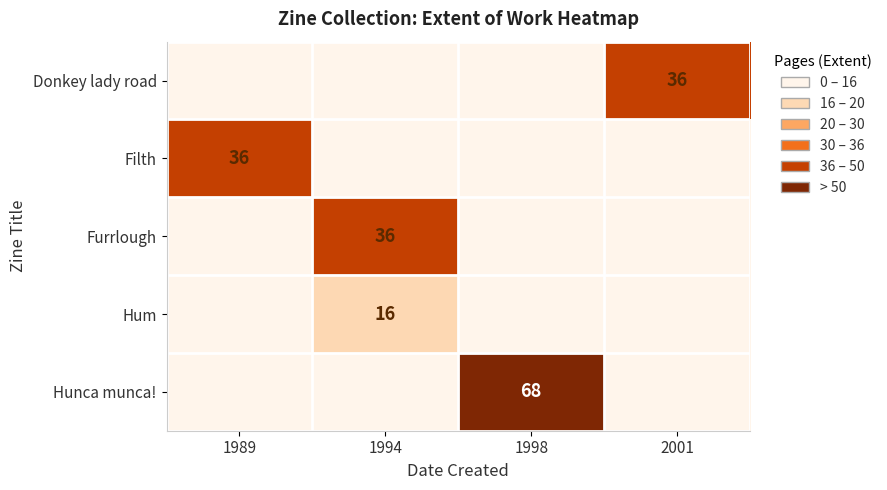

Between 1989 and 1994, which is larger?

1989